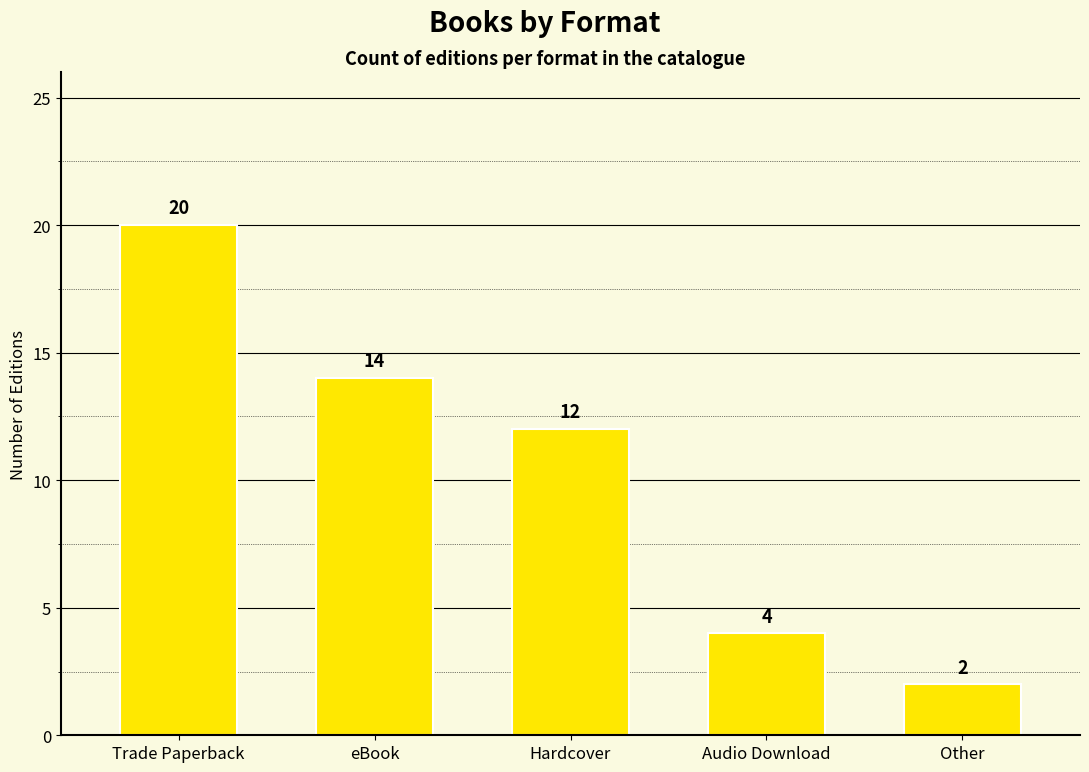

Reading right to left, what are all the values shown in this chart?

2	4	12	14	20